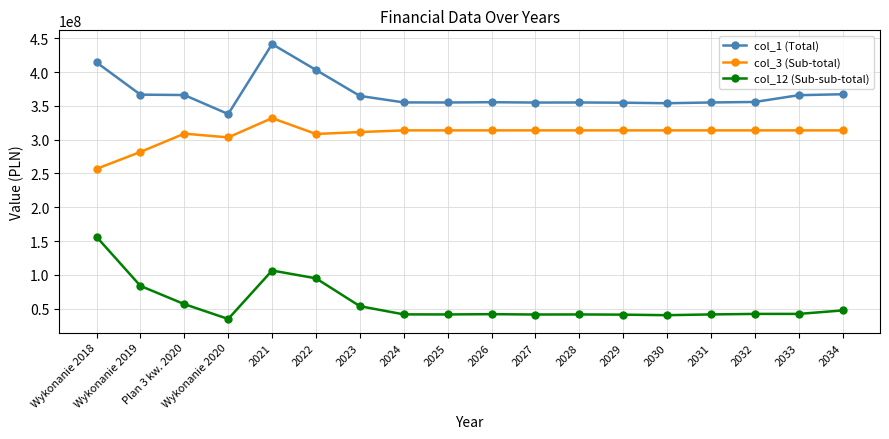

What are all the series names shown in the legend?

col_1 (Total), col_3 (Sub-total), col_12 (Sub-sub-total)